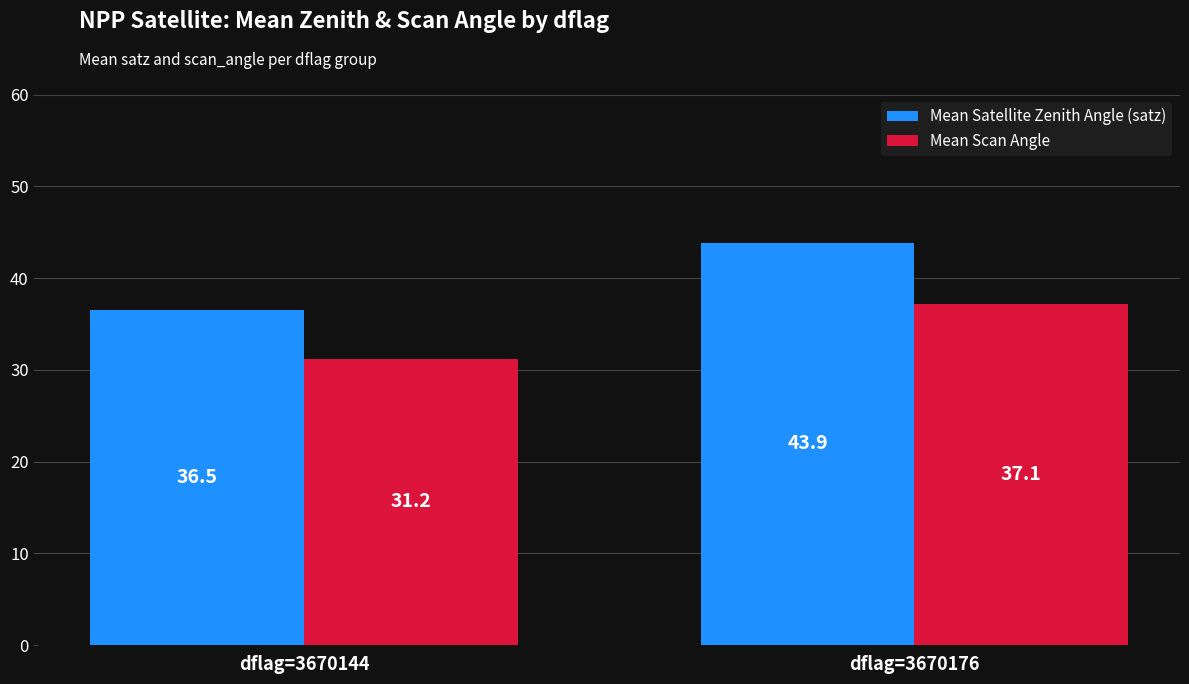

Reading left to right, extract all data points from this chart.

Mean Satellite Zenith Angle (satz): 36.5	43.9
Mean Scan Angle: 31.2	37.1